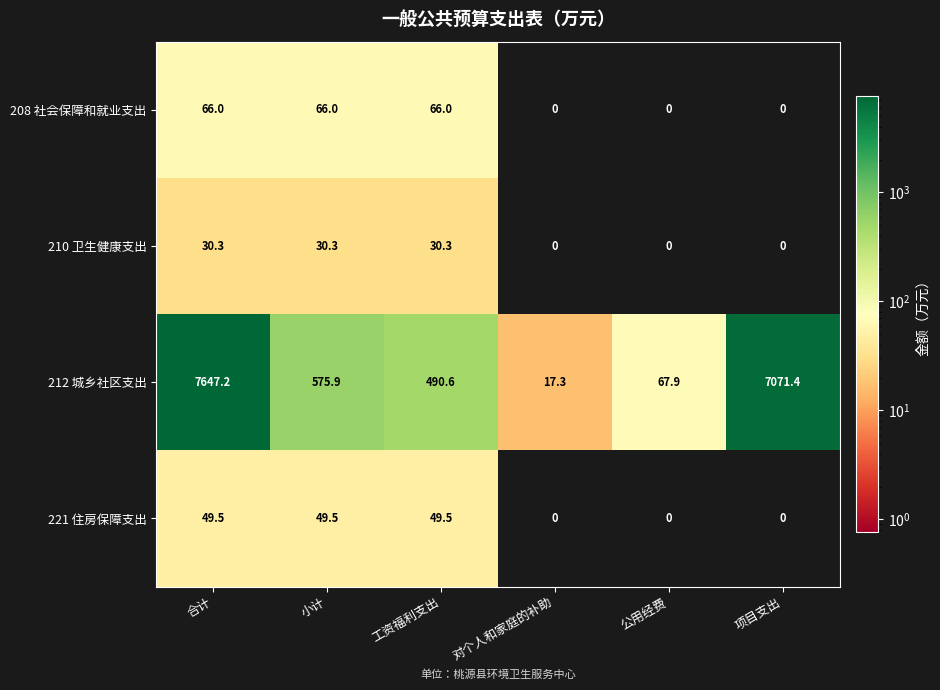

Reading left to right, what are all the values shown in this chart?

208 社会保障和就业支出: 合计=66.0	小计=66.0	工资福利支出=66.0	对个人和家庭的补助=0.0	公用经费=0.0	项目支出=0.0
210 卫生健康支出: 合计=30.3	小计=30.3	工资福利支出=30.3	对个人和家庭的补助=0.0	公用经费=0.0	项目支出=0.0
212 城乡社区支出: 合计=7647.2	小计=575.9	工资福利支出=490.6	对个人和家庭的补助=17.3	公用经费=67.9	项目支出=7071.4
221 住房保障支出: 合计=49.5	小计=49.5	工资福利支出=49.5	对个人和家庭的补助=0.0	公用经费=0.0	项目支出=0.0